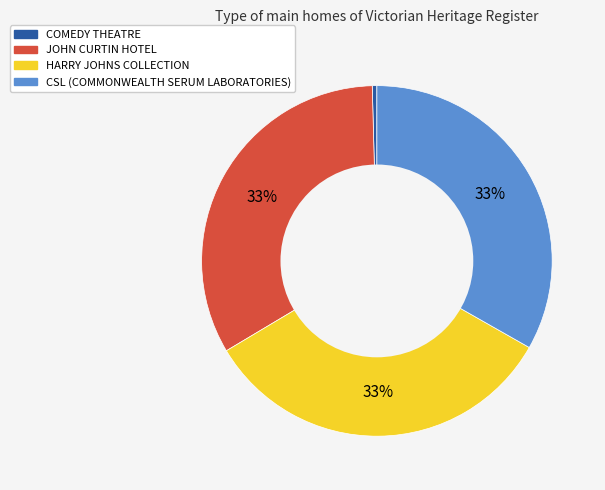

To the nearest percent, what portion does JOHN CURTIN HOTEL represent?

33%